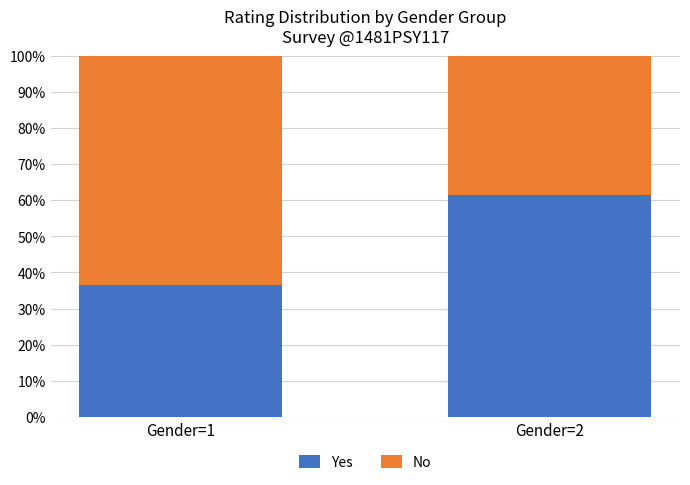

What is the maximum value for Yes?

61.5